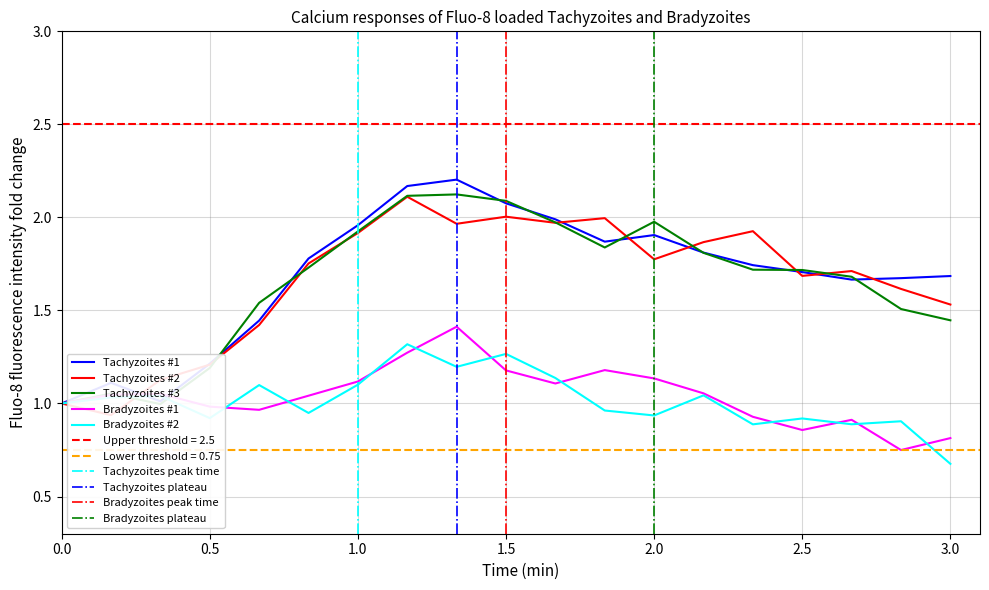

Is it true that Bradyzoites #2 equals 1.5 at 2.5?

False